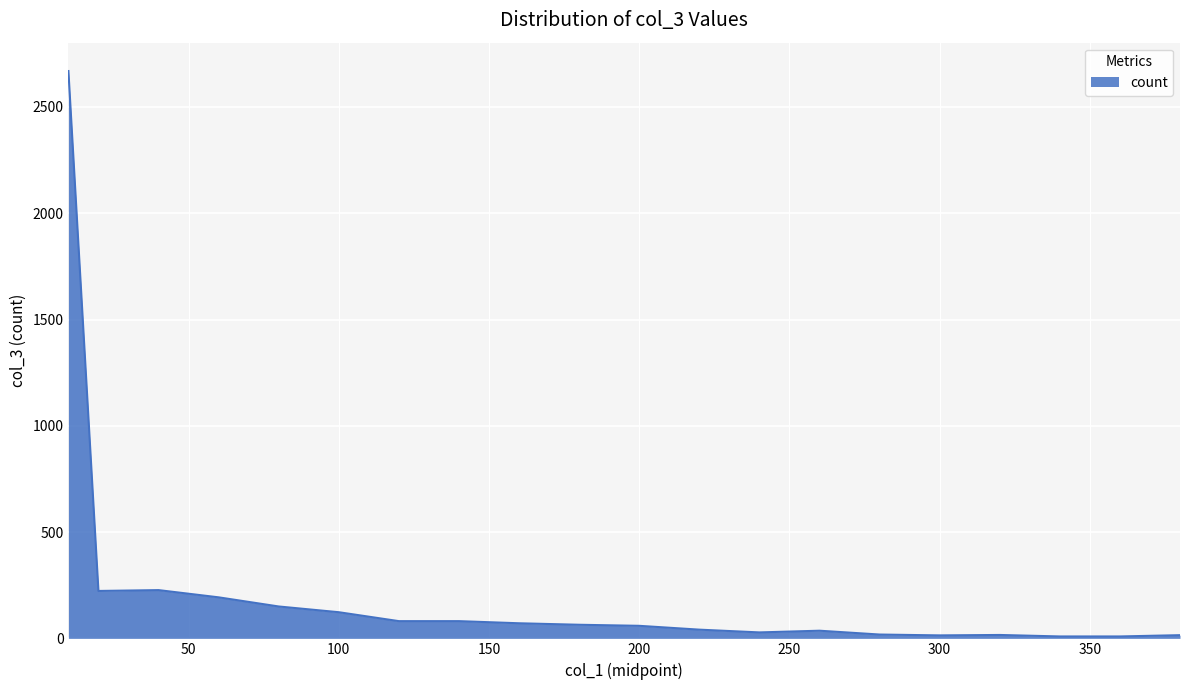

What is the greatest value displayed?

2669